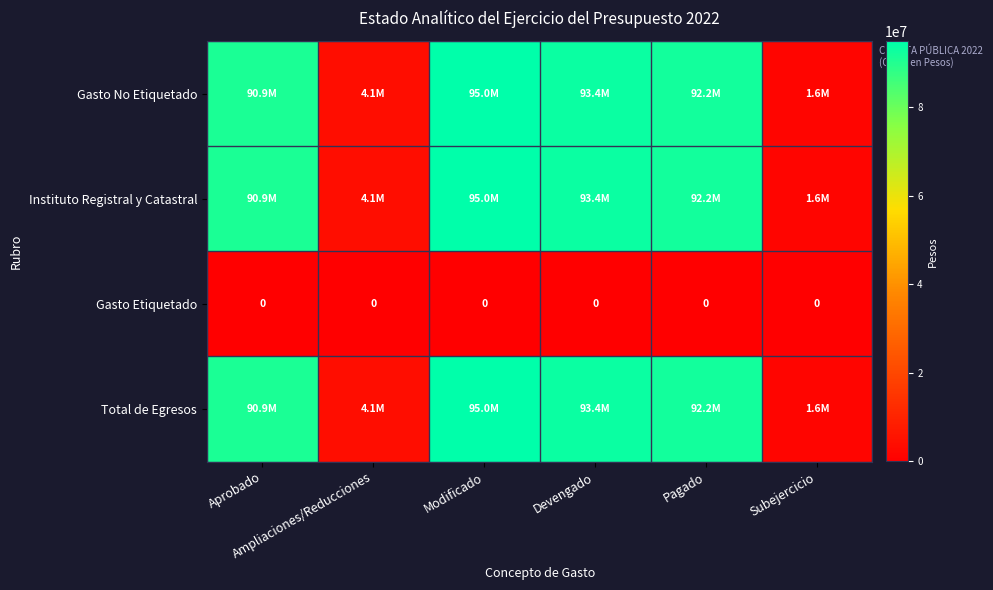

What is the spread (max minus min) of values at Modificado?

94989988